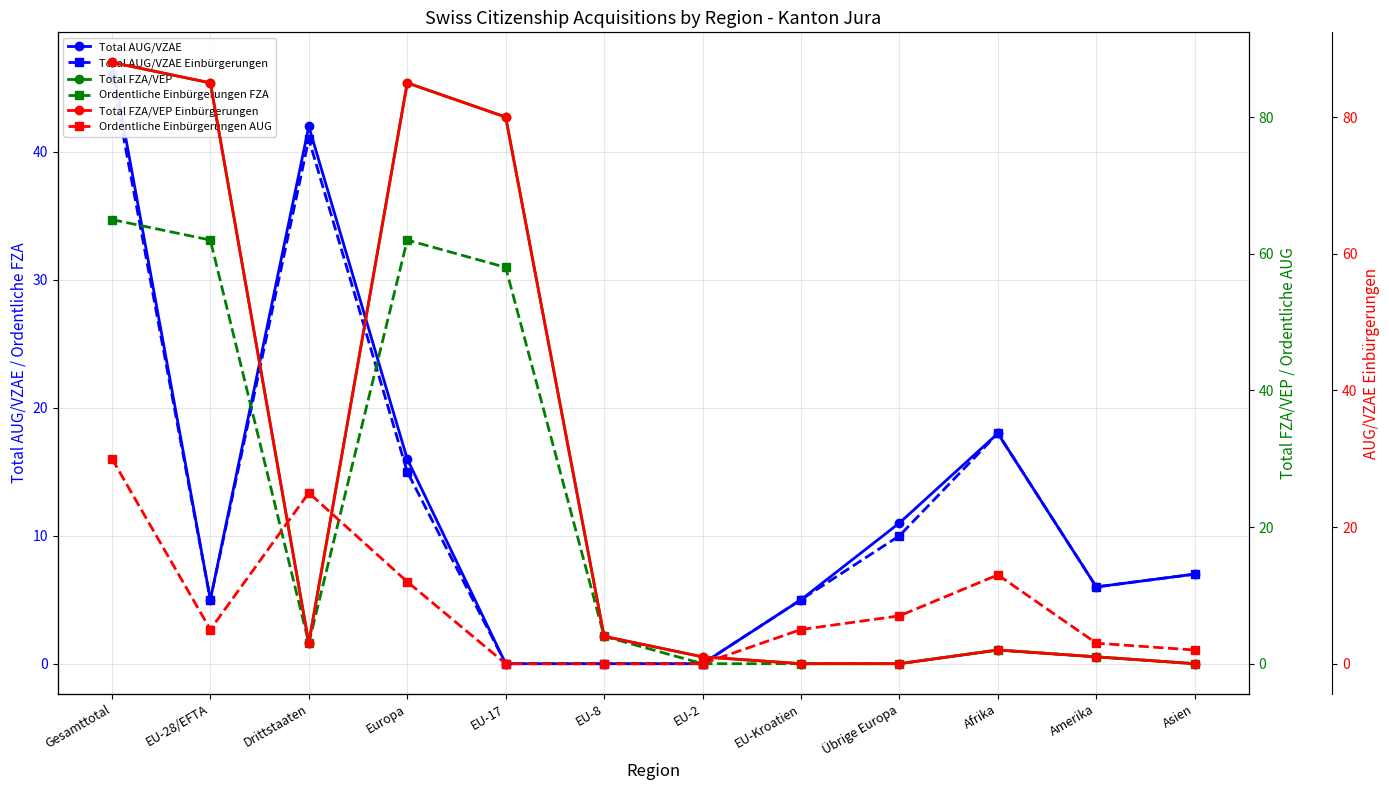

At which category does the chart reach its minimum across all series?

EU-17